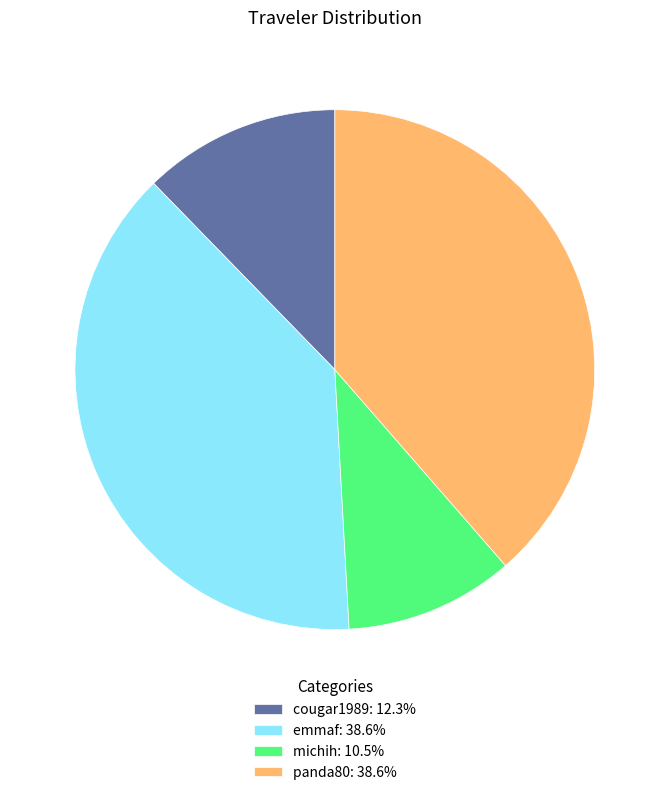

What is the ratio of the value at emmaf: 38.6% to the value at cougar1989: 12.3%?

3.1